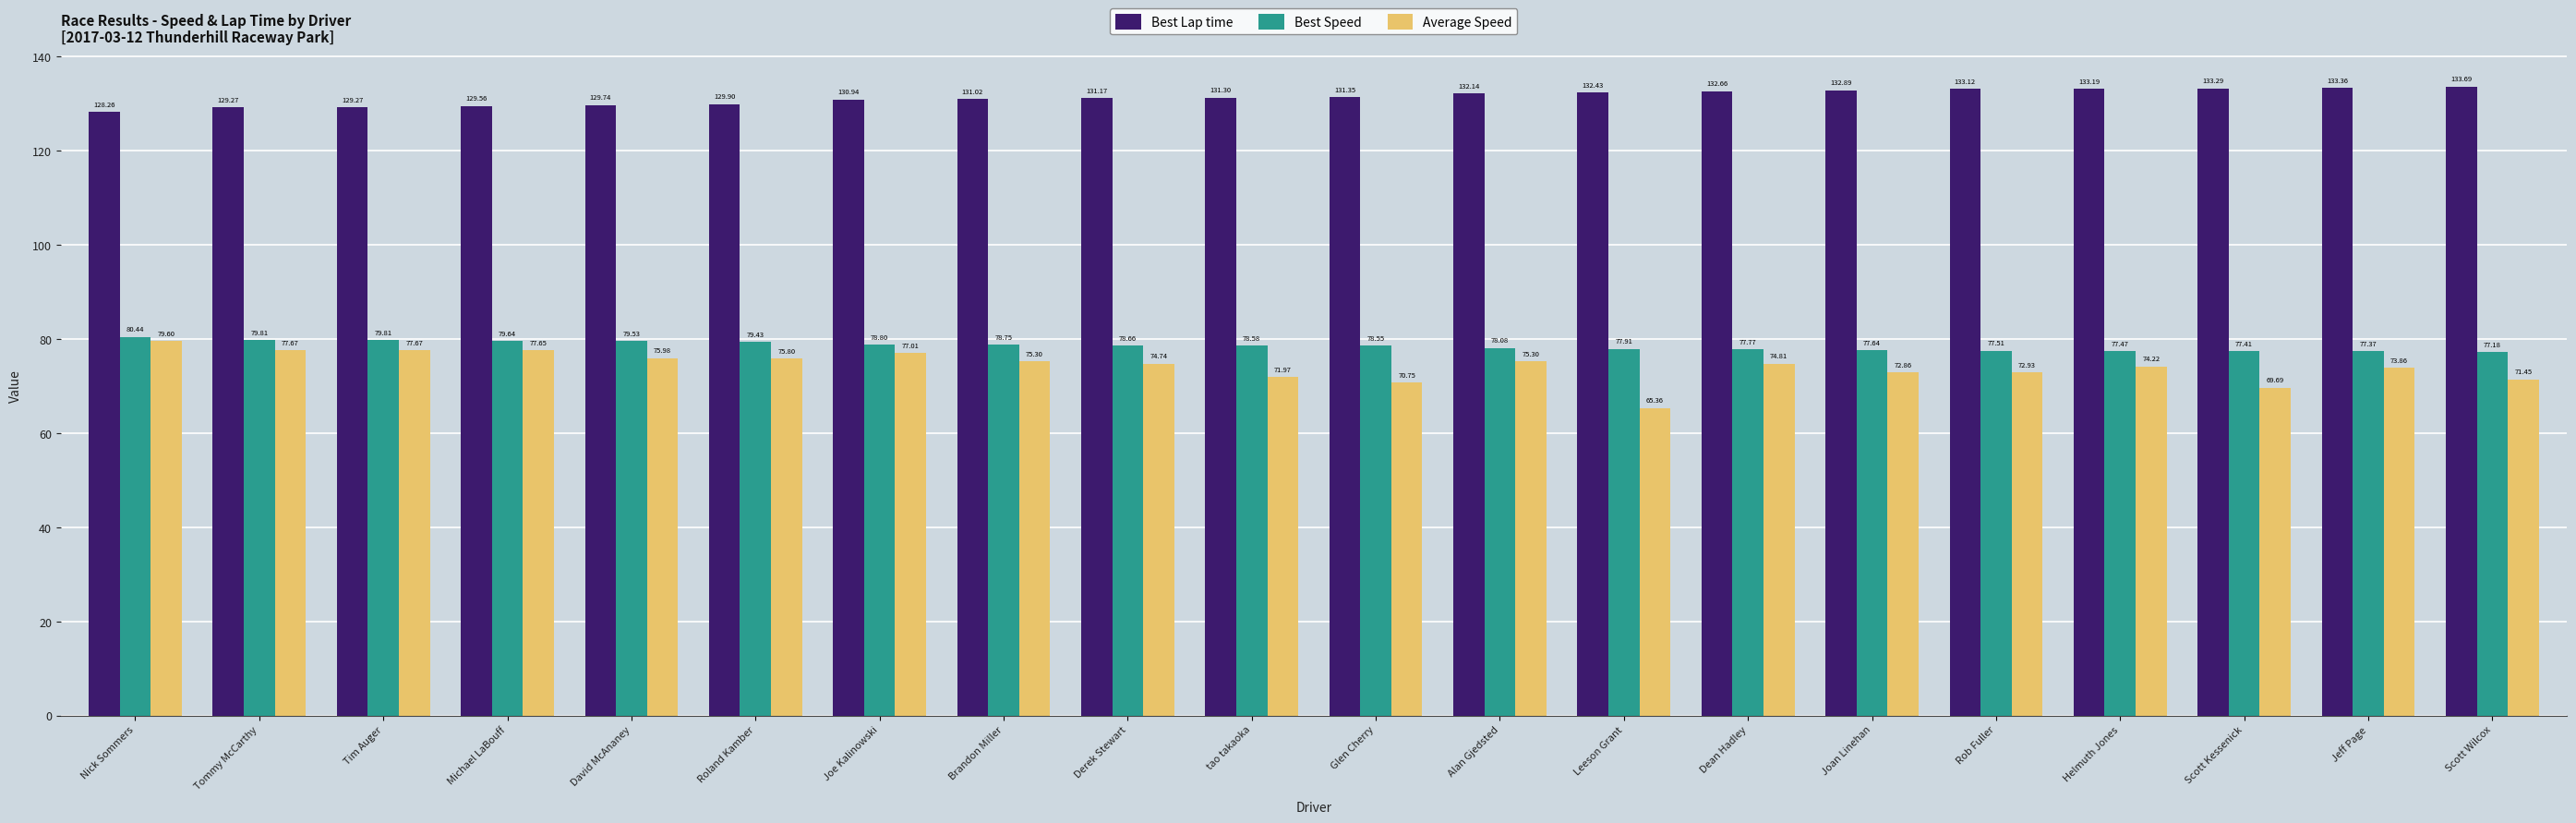

What are all the series names shown in the legend?

Best Lap time, Best Speed, Average Speed